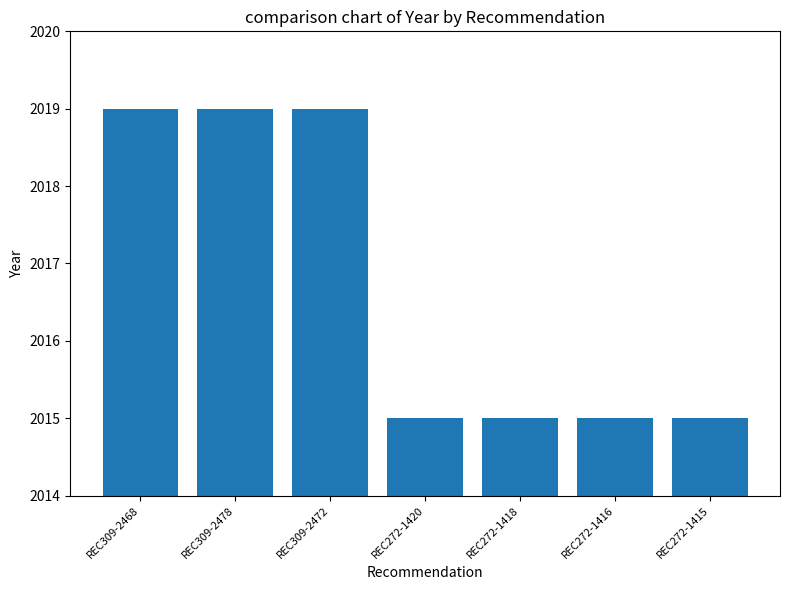

How many bars are there in total?

7